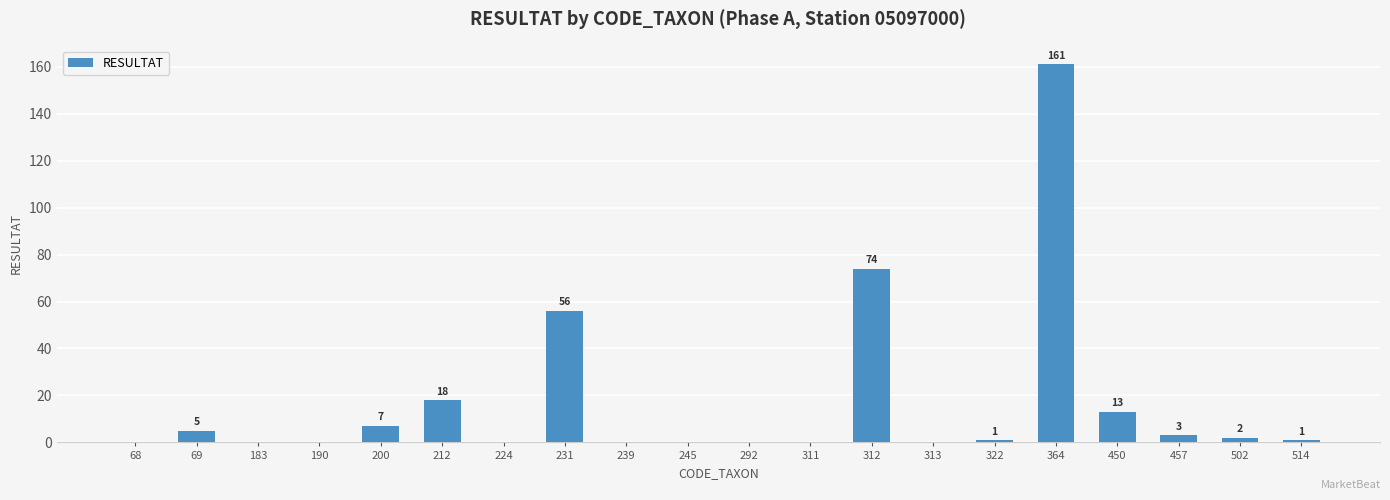

How many values are above zero?

11